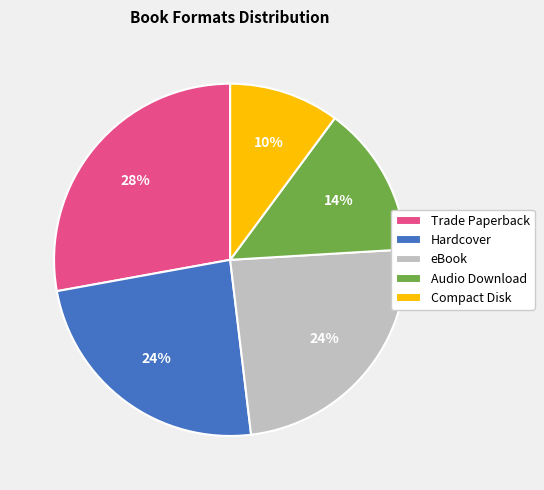

Does Trade Paperback account for over 50% of the chart?

No